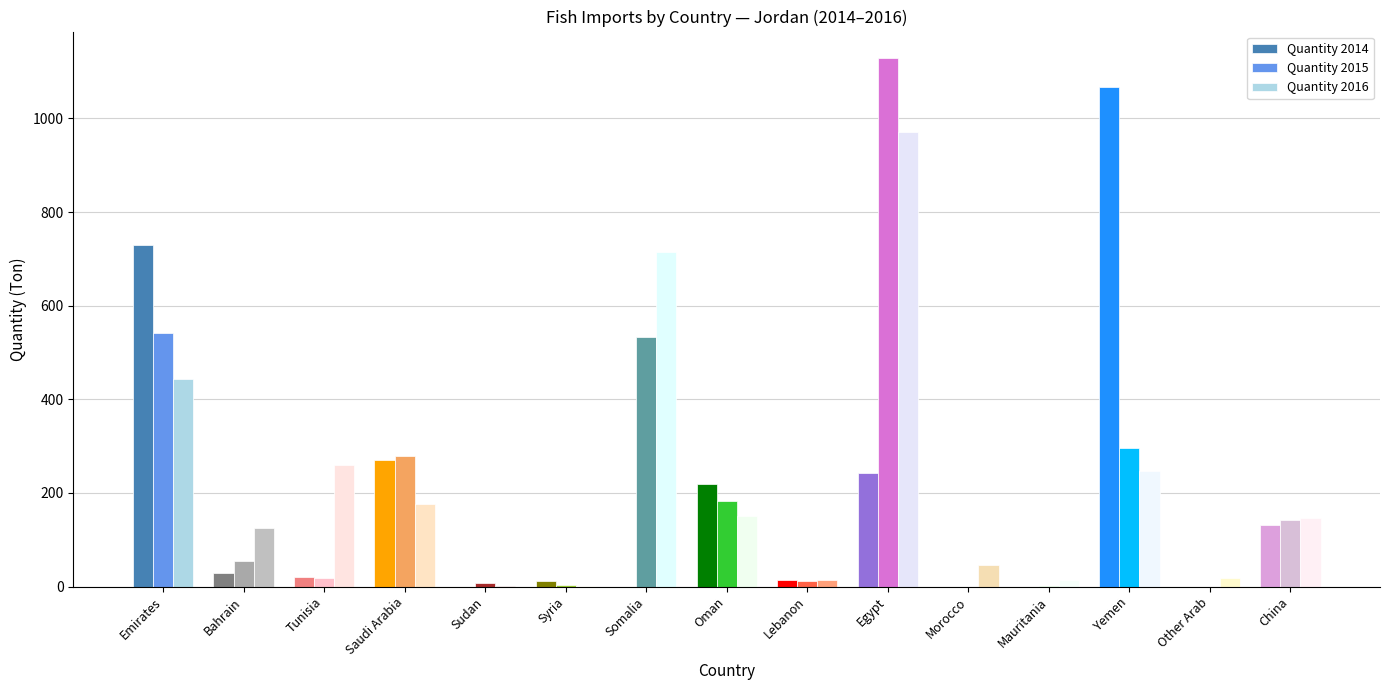

What is the sum of all Quantity 2015 values?

3197.7